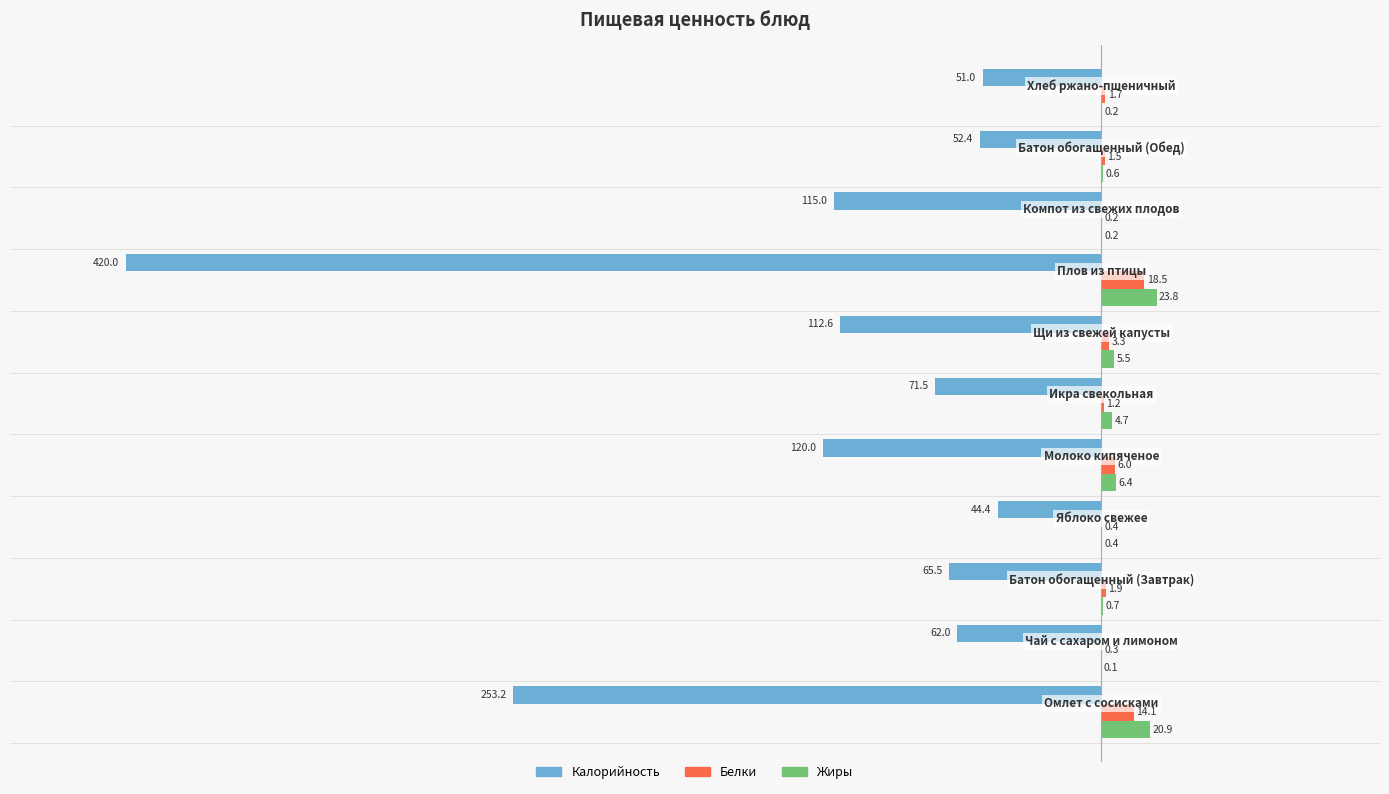

What is the sum of all Белки values?

49.1